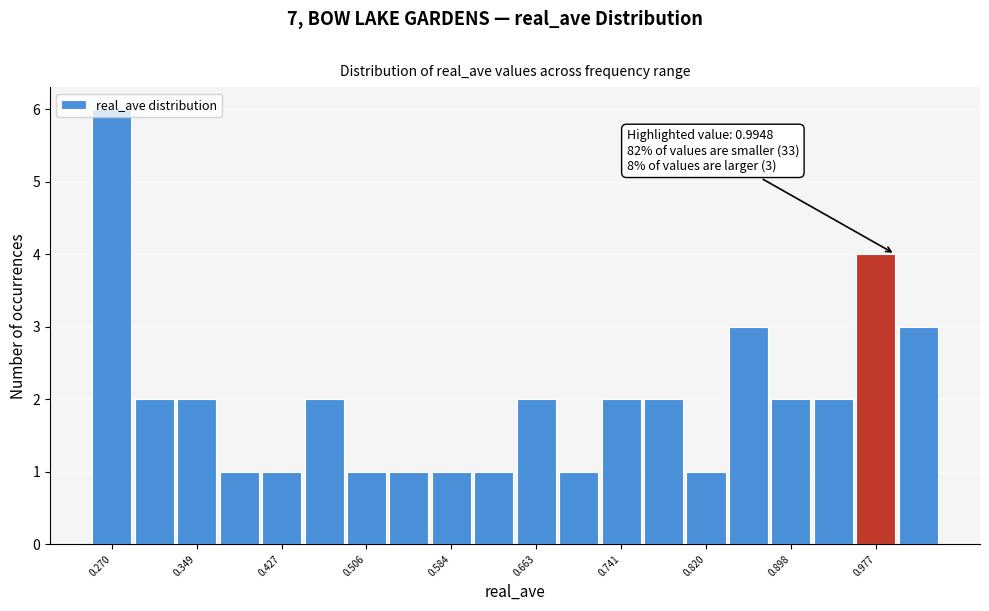

Read against the x-axis, roughly where is the centre of the tallest bar?

0.27